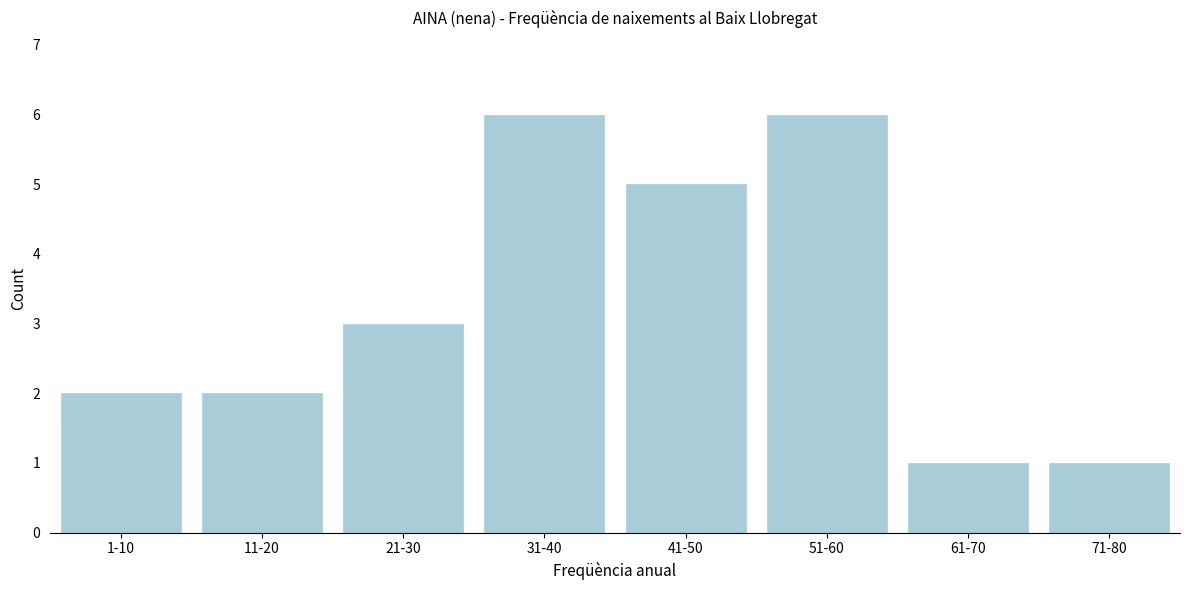

Reading left to right, extract all data points from this chart.

1-10=2	11-20=2	21-30=3	31-40=6	41-50=5	51-60=6	61-70=1	71-80=1